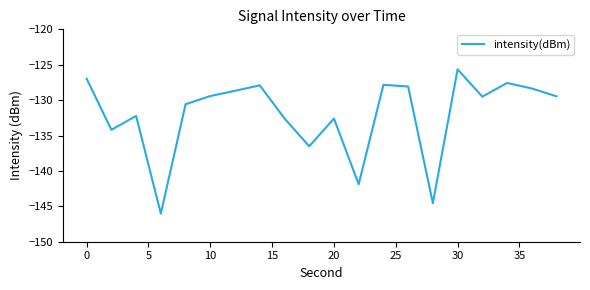

What is the difference between the maximum and minimum values?

20.4